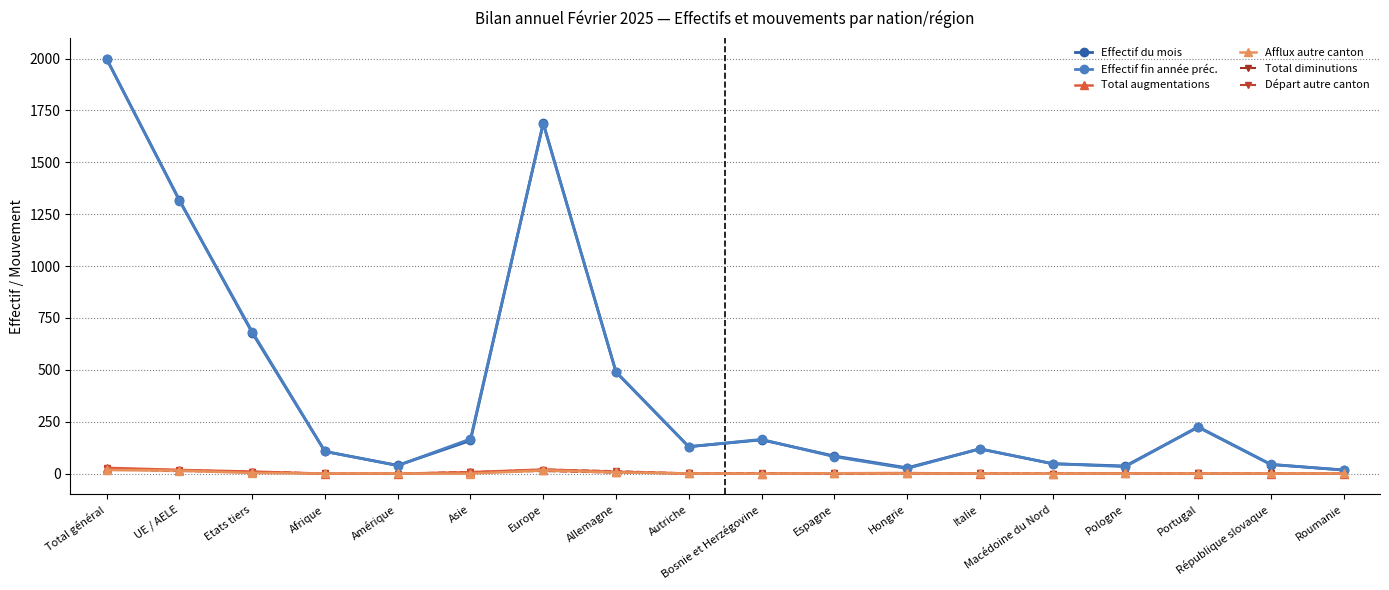

Rank the series by their maximum value, from lowest to highest.

Afflux autre canton, Total diminutions, Départ autre canton, Total augmentations, Effectif du mois, Effectif fin année préc.